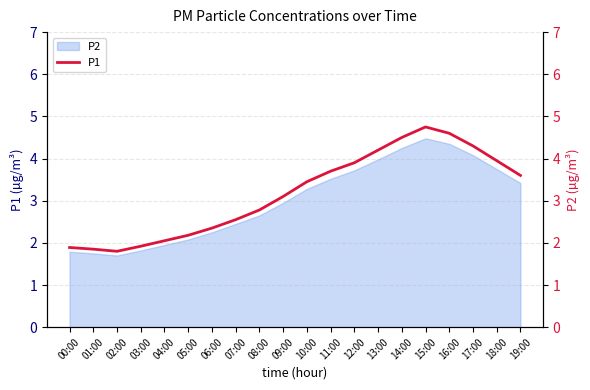

Where is the data nearest to the value 3?

09:00